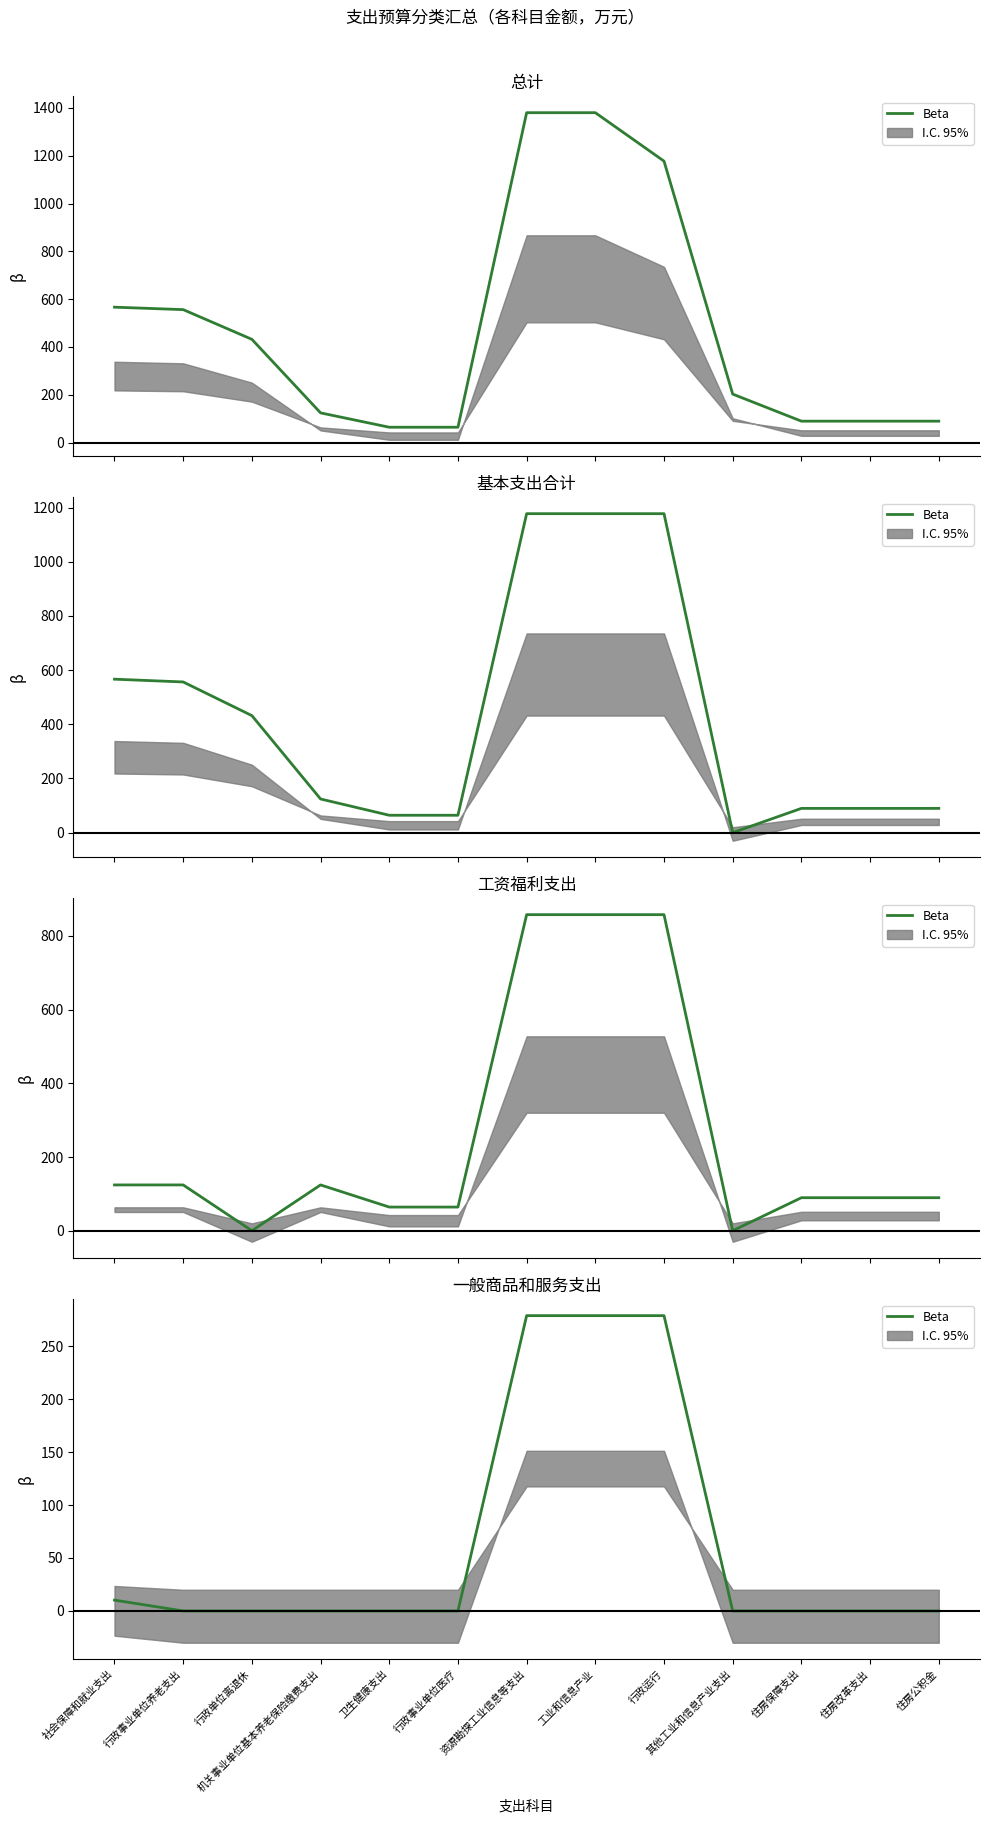

How many data points does each series have?

13